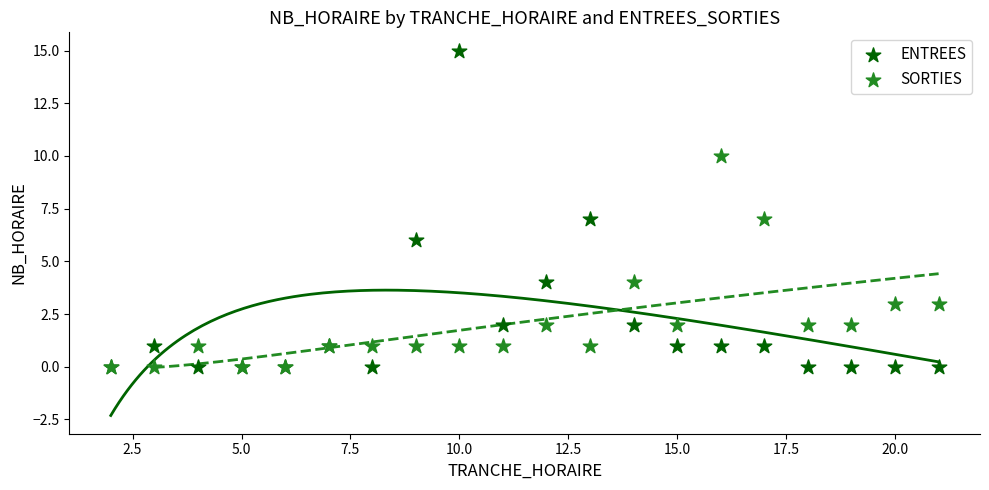

Which series reaches the maximum Y coordinate?

ENTREES